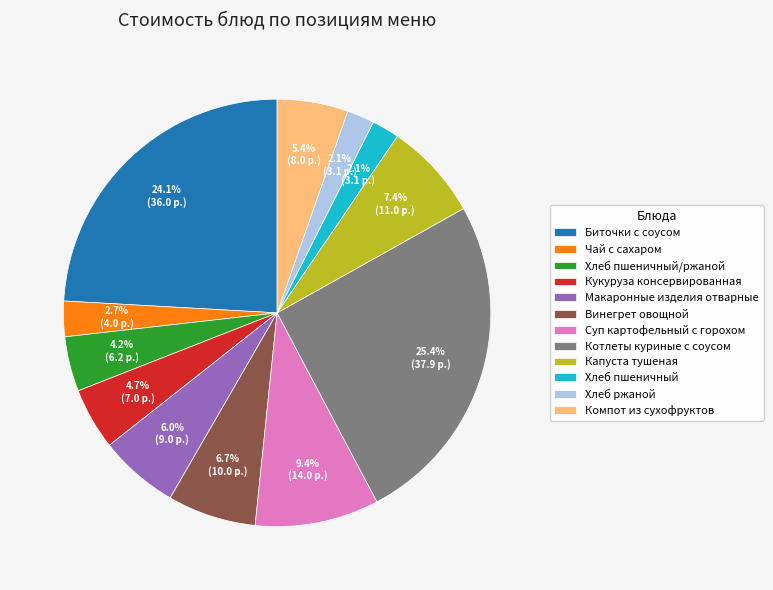

To the nearest percent, what is the average slice percentage?

8%